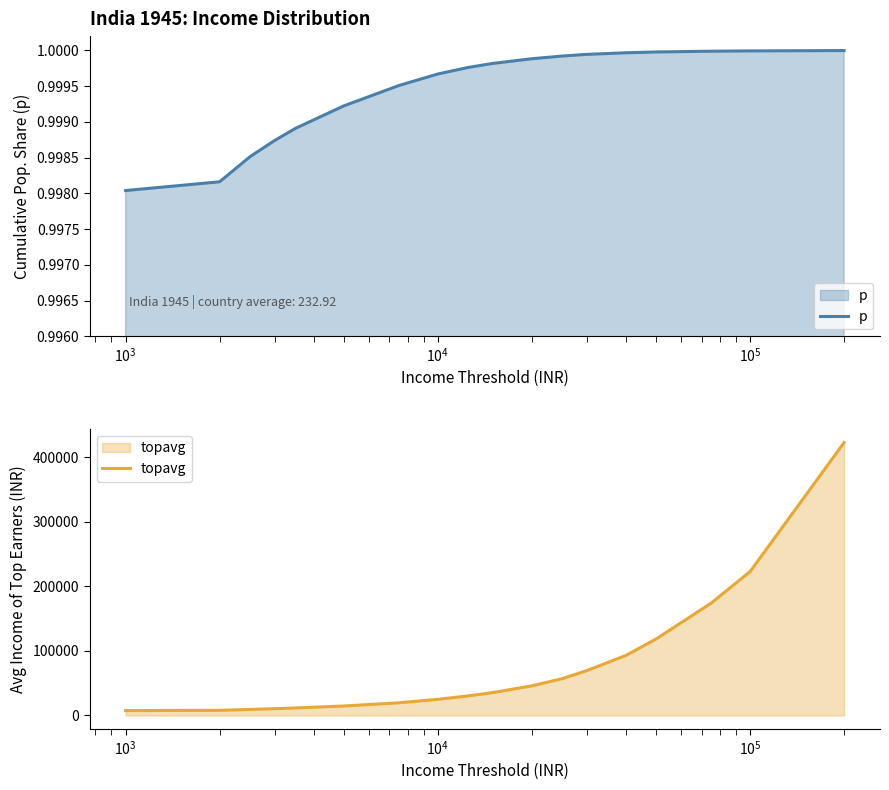

True or false: topavg and p intersect in this chart.

False